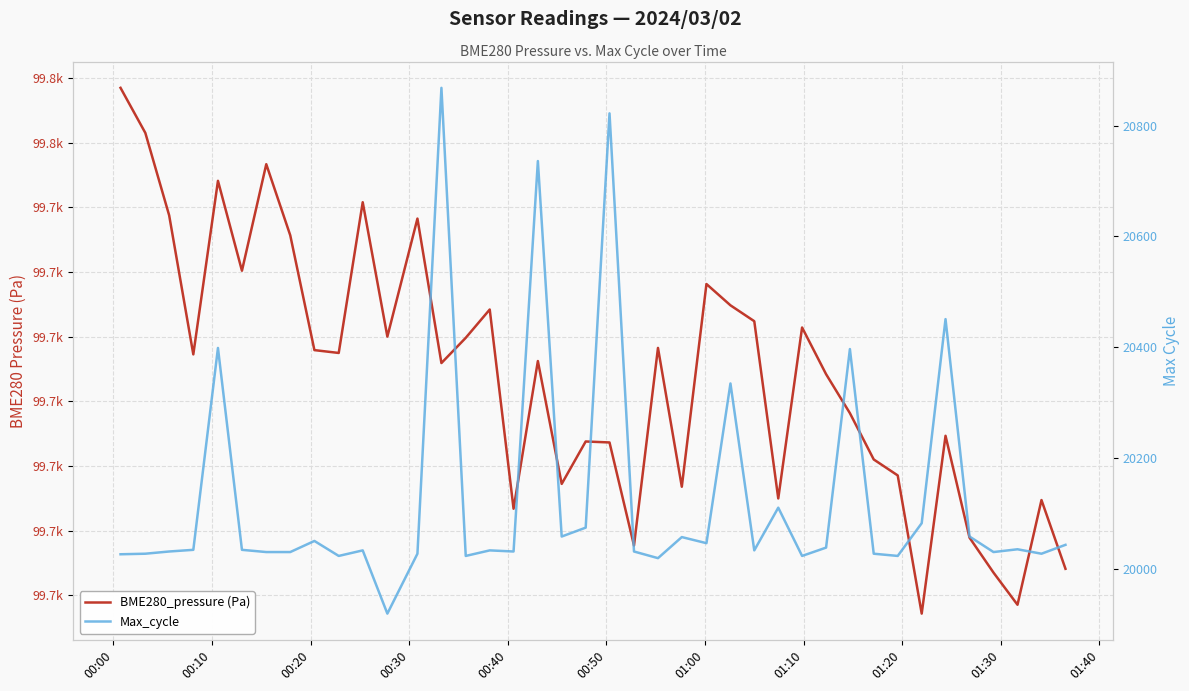

What is the average value of the BME280_pressure (Pa) series?

99714.0